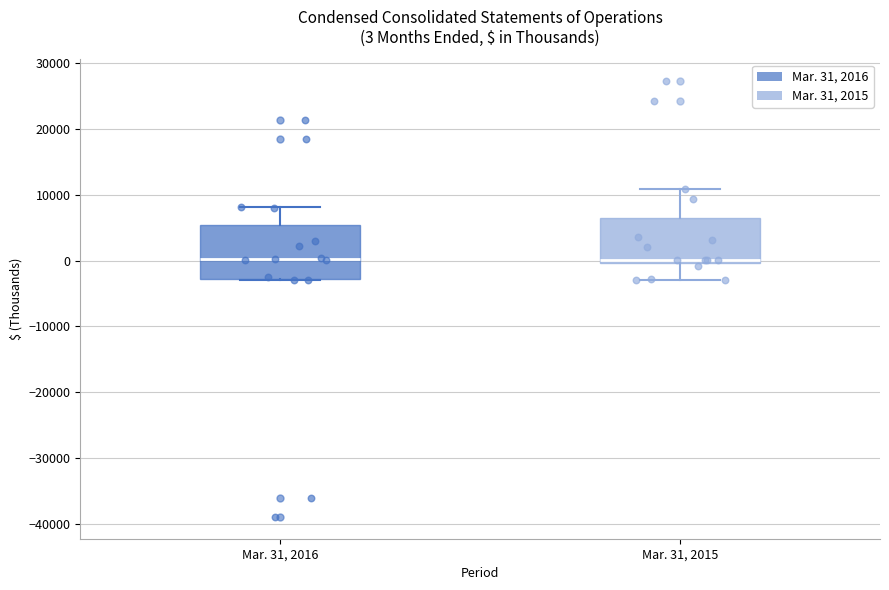

Comparing the boxes themselves (not the whiskers), which one is the tallest?

Mar. 31, 2016